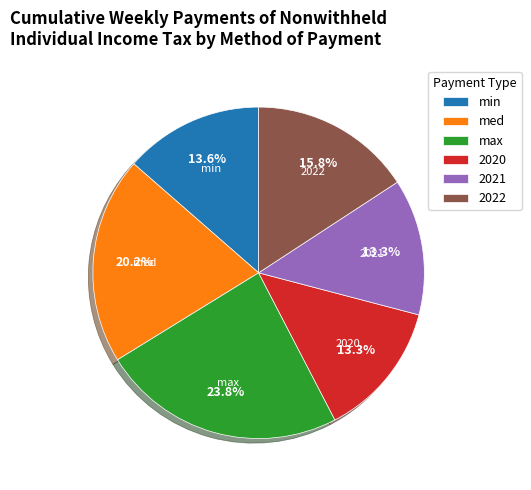

How many segments does this pie chart have?

6